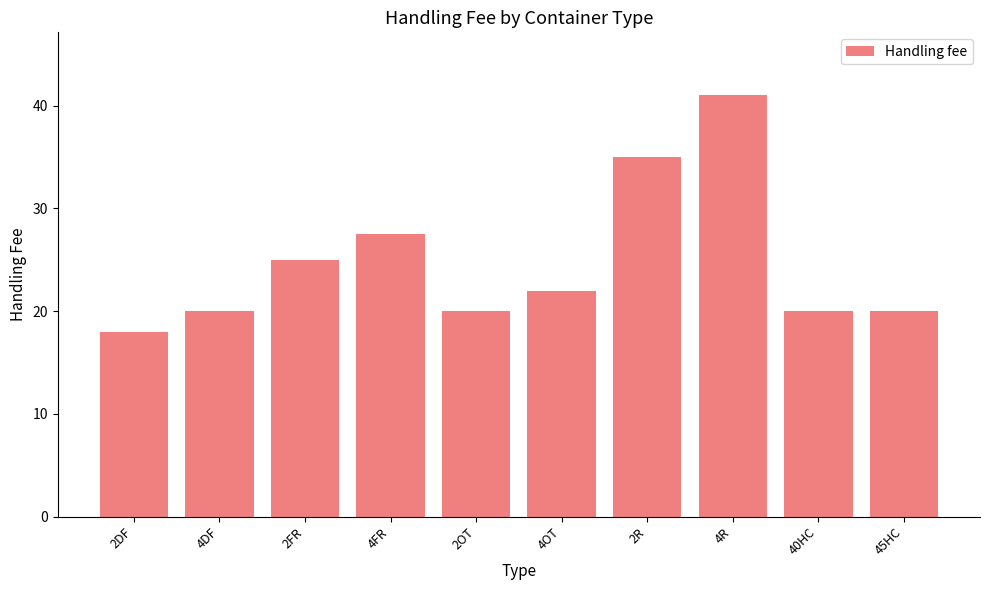

What is the difference between the values at 4DF and 4OT?

2.0